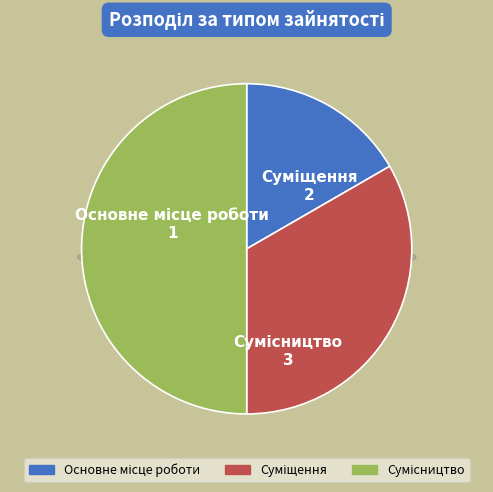

What percentage is the Основне місце роботи slice, to the nearest percent?

17%